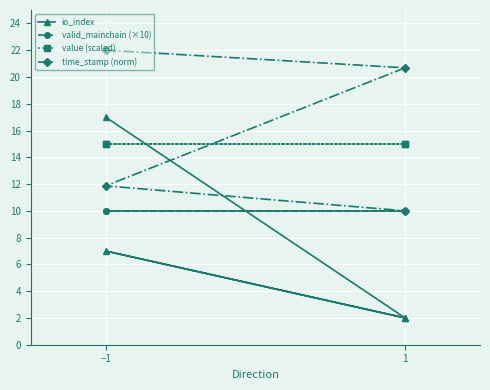

What is the lowest value of the io_index series?

2.0